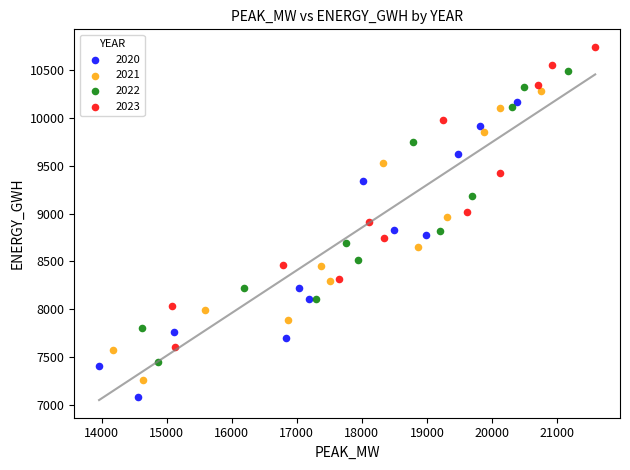

Which series reaches the minimum Y coordinate?

2020